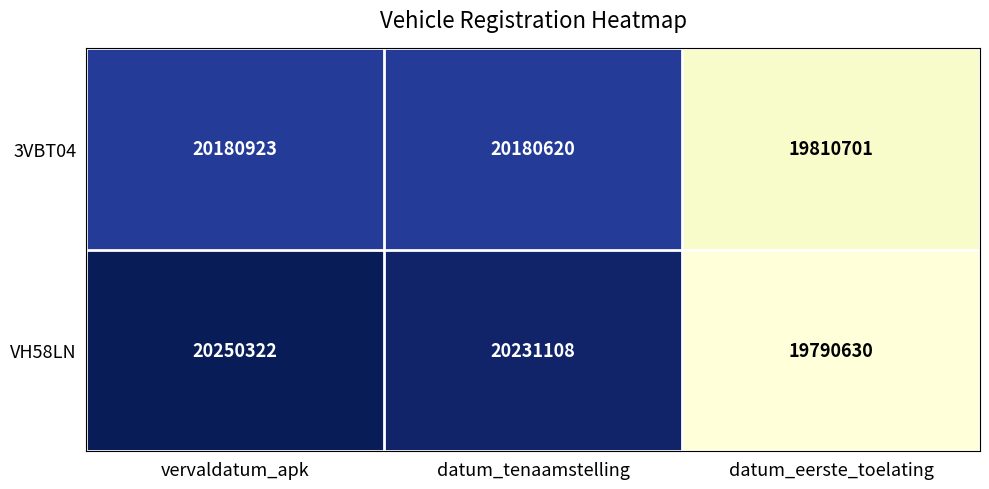

How many data points does each series have?

3